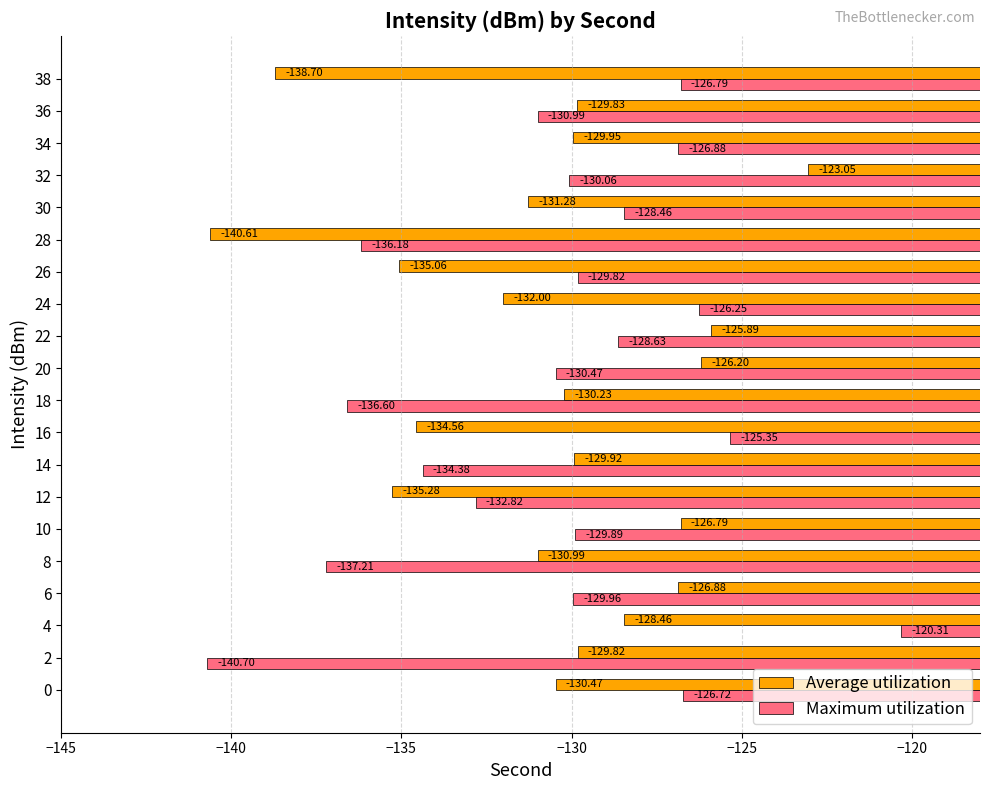

What is the difference between the highest and lowest values at 16?

9.2